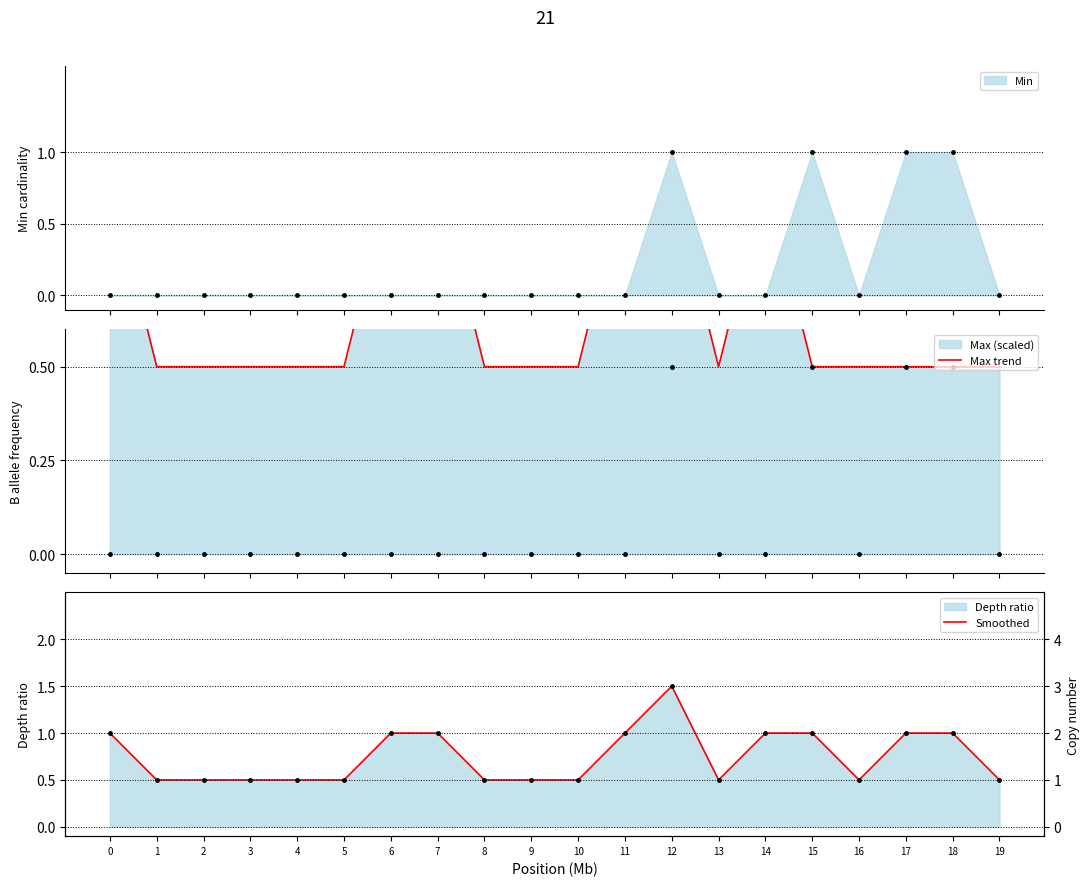

What is the total value across all series at 0?

2.0